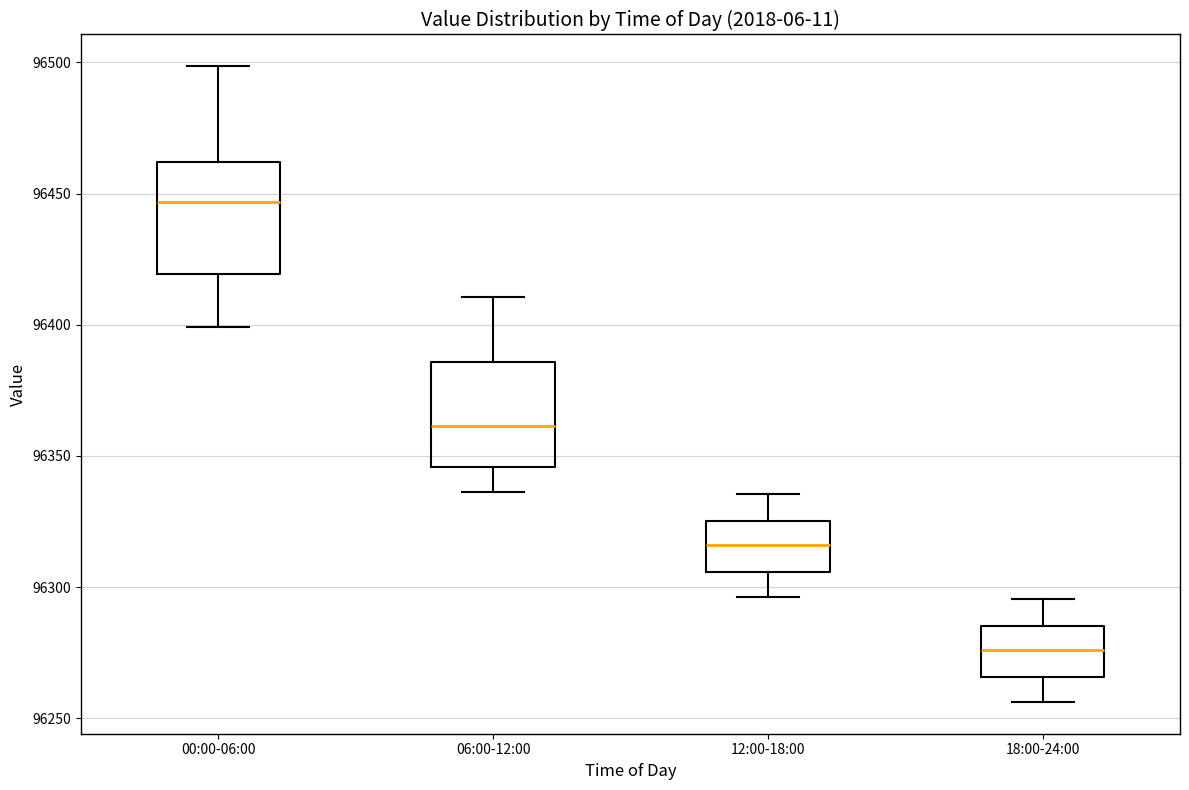

Reading left to right, transcribe this box plot: for each box, give where its median line is, the range the box spans, and where its two whiskers end, as read against the y-axis. The values are not printed on the chart, so give them approximately, as read against the axis.

00:00-06:00: median 96445, box 96420 to 96460, whiskers 96400 to 96500
06:00-12:00: median 96360, box 96345 to 96385, whiskers 96335 to 96410
12:00-18:00: median 96315, box 96305 to 96325, whiskers 96295 to 96335
18:00-24:00: median 96275, box 96265 to 96285, whiskers 96255 to 96295